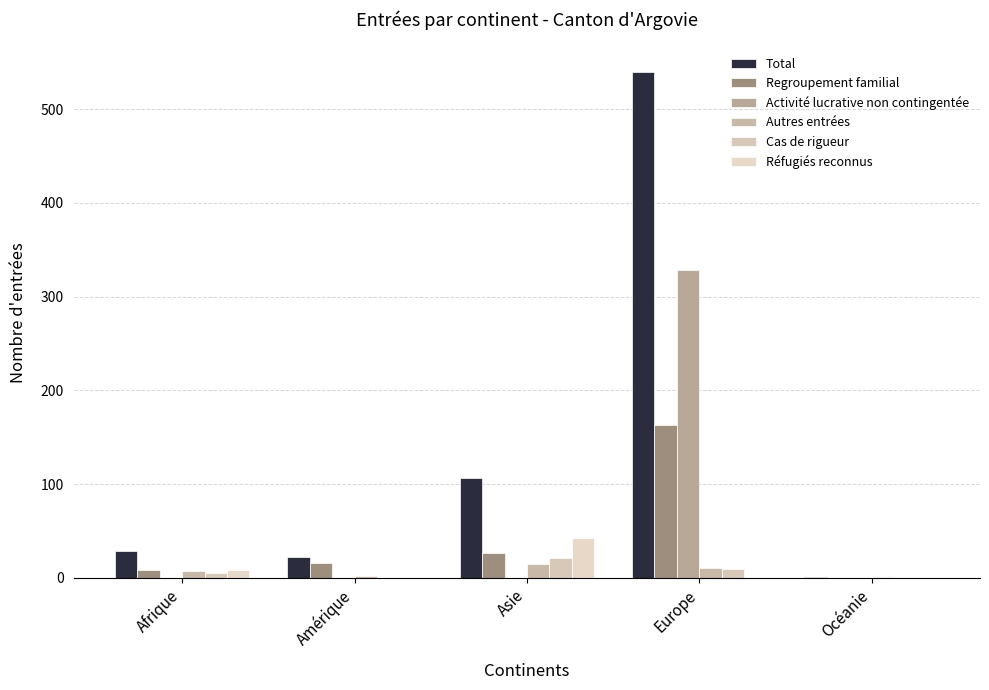

Which series has the largest range (max minus min)?

Total